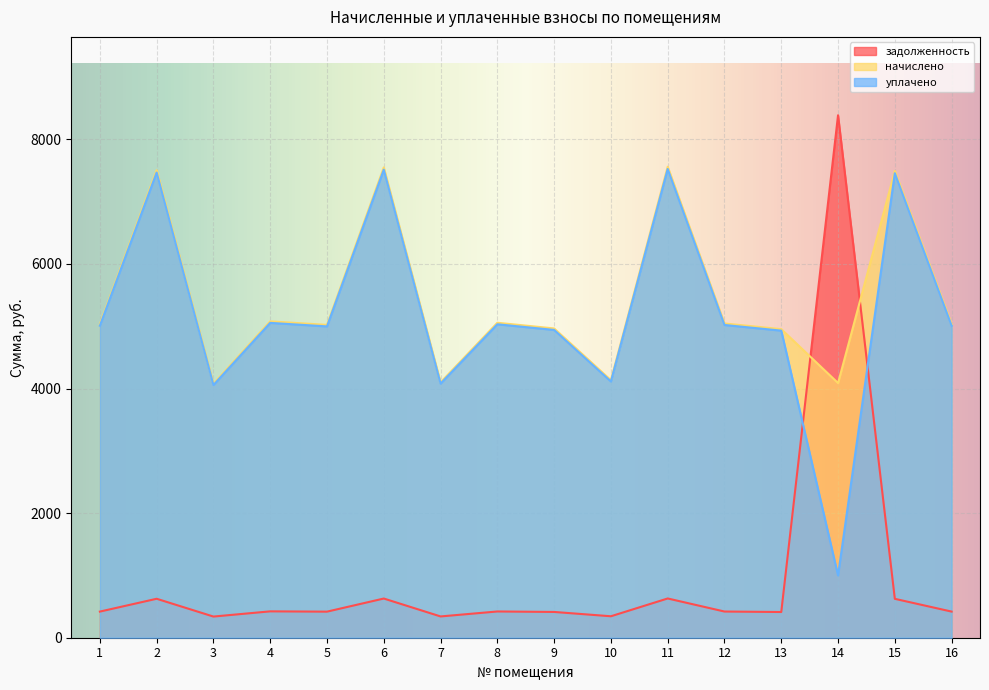

How many values in the задолженность series exceed 420?

8